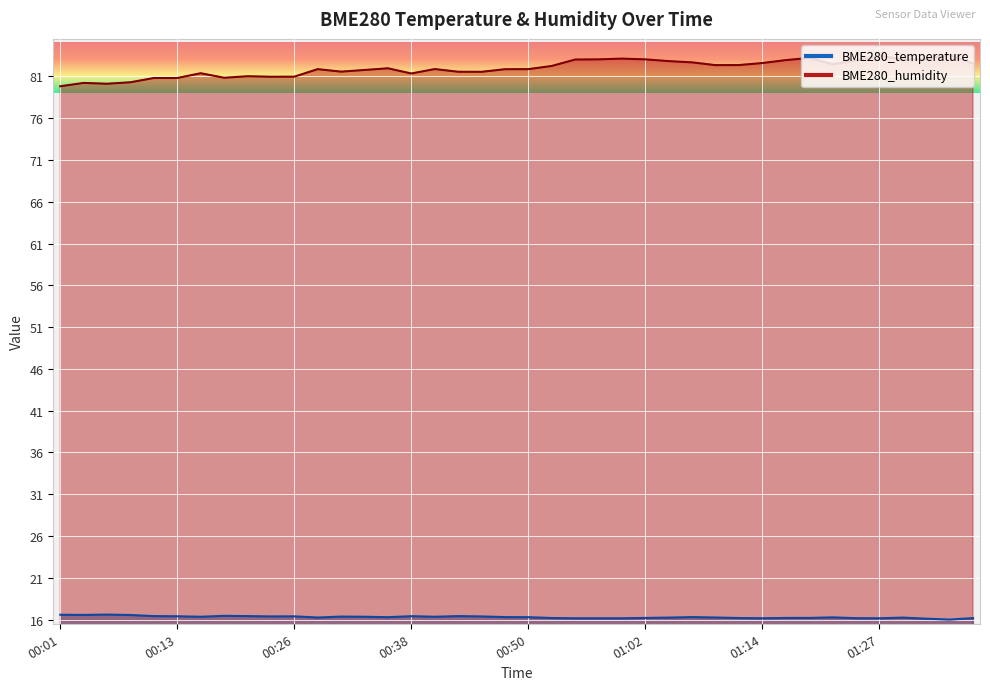

Rank the series by their maximum value, from lowest to highest.

BME280_temperature, BME280_humidity